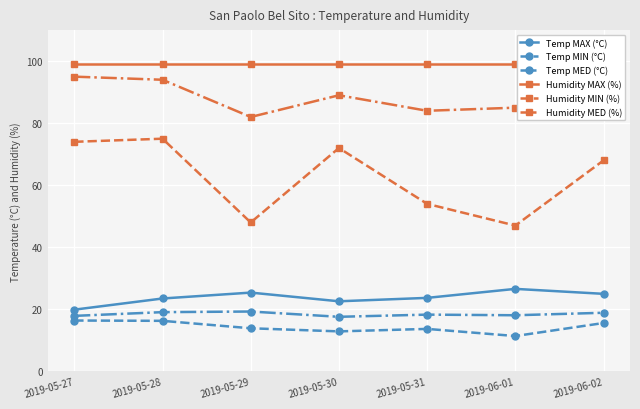

At which label does Humidity MED (%) reach its minimum?

2019-05-29